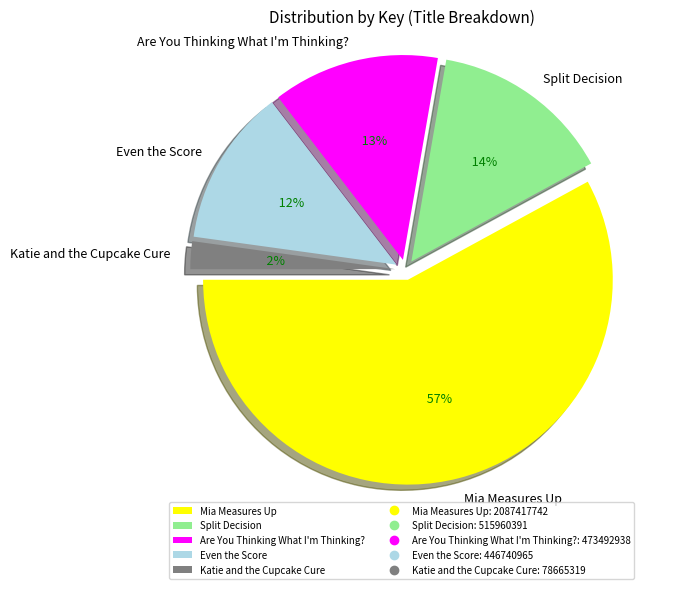

Which slice is the smallest?

Katie and the Cupcake Cure